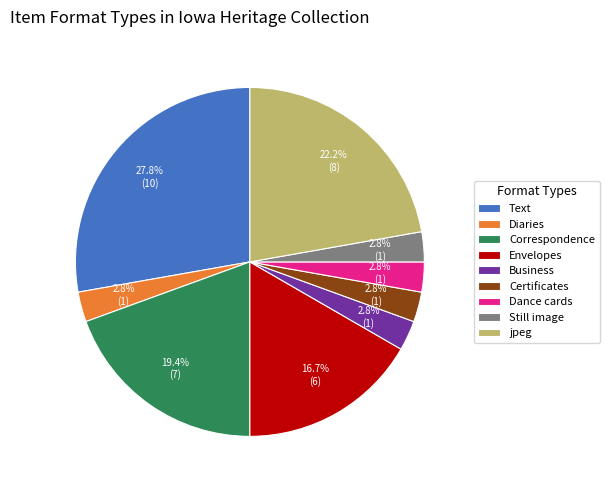

How many slices are in this pie chart?

9